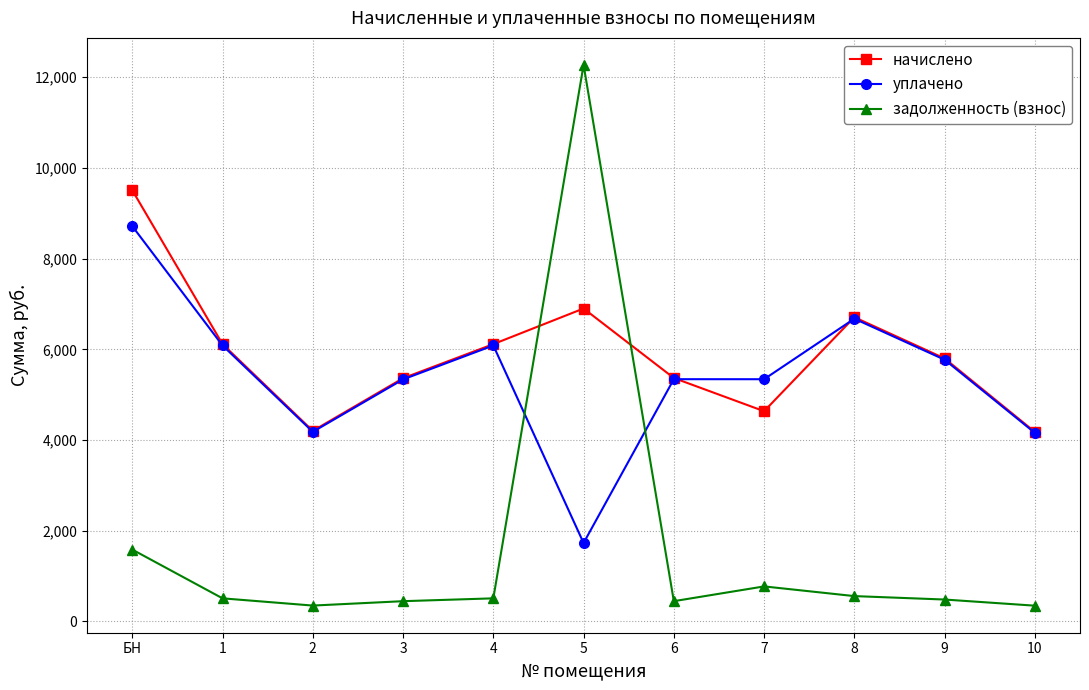

What is the difference between the maximum and minimum values in the начислено series?

5329.7